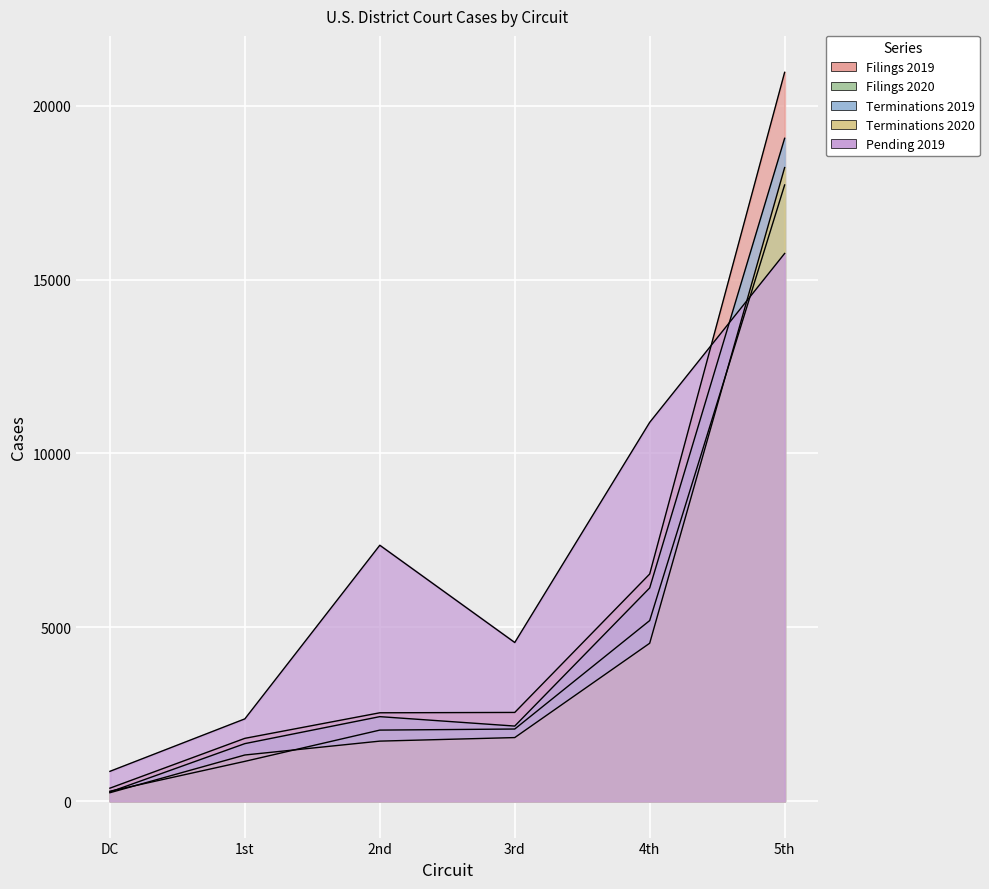

At 4th, list the series in order from largest to smallest.

Pending 2019, Filings 2019, Terminations 2019, Filings 2020, Terminations 2020